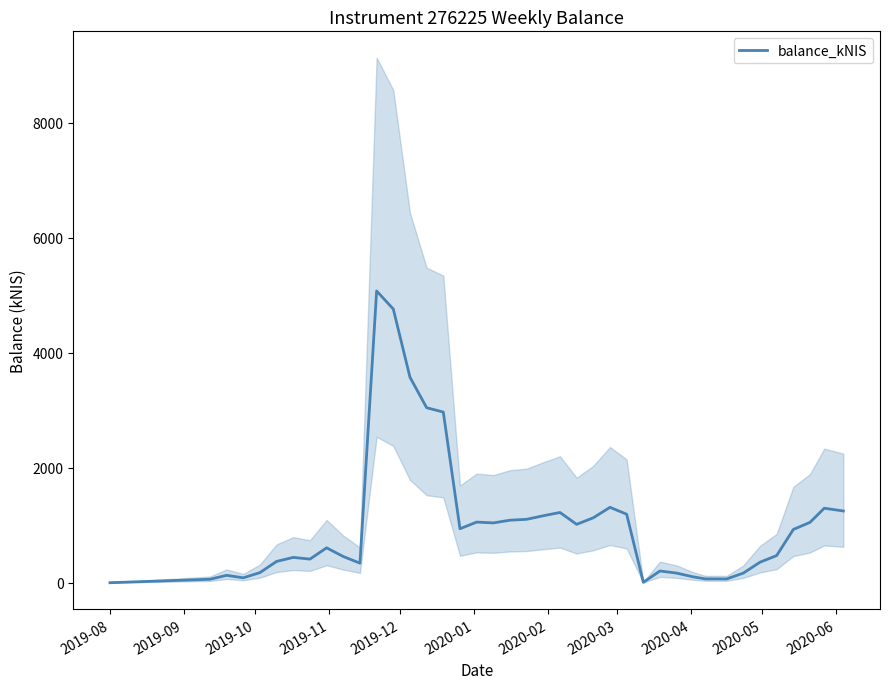

What is the highest value of the balance_kNIS series?

5071.4